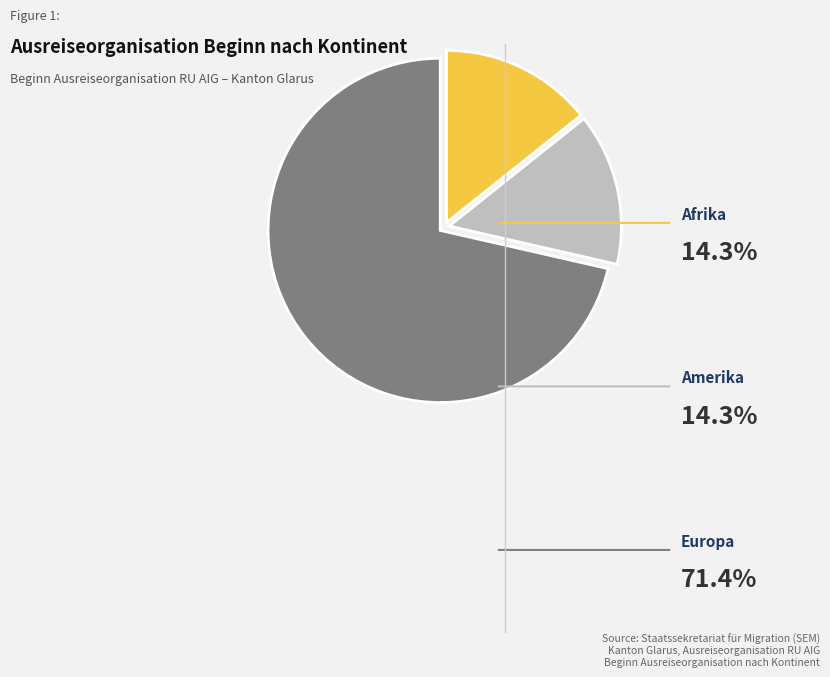

How many segments does this pie chart have?

3